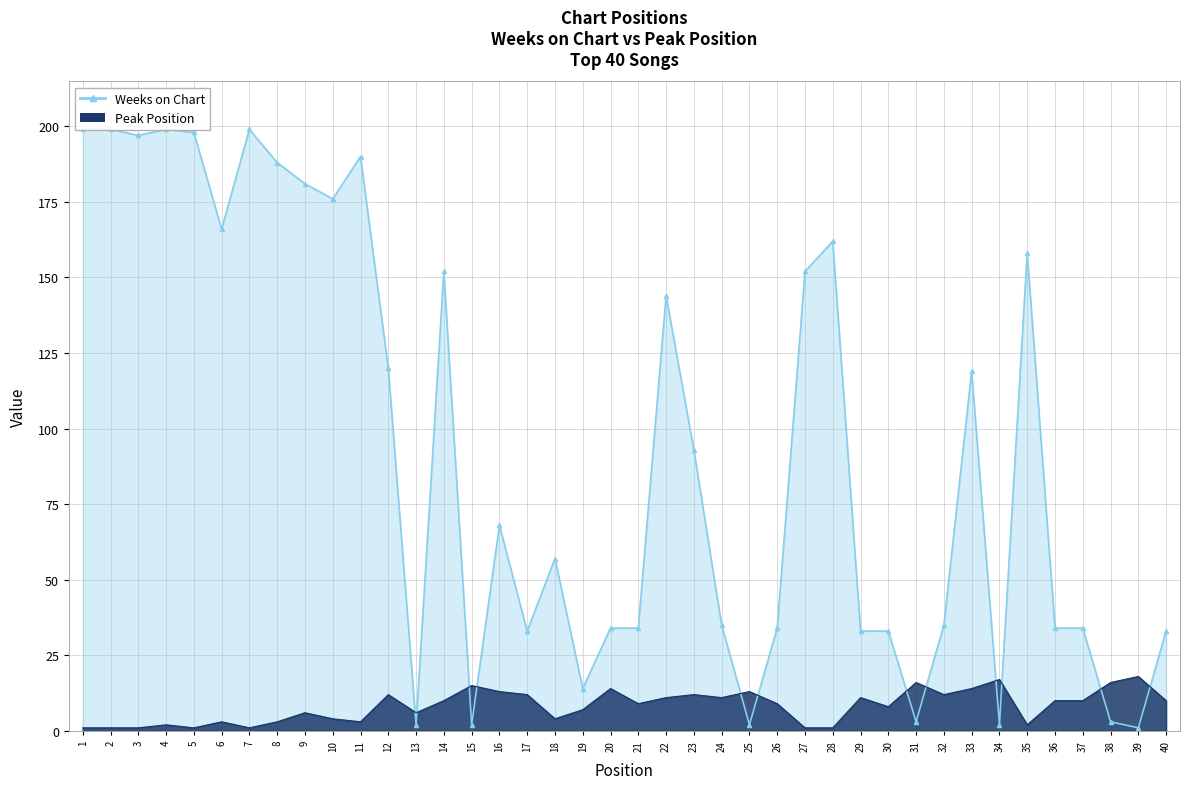

How many intersections are there between Peak Position and Weeks on Chart?

12